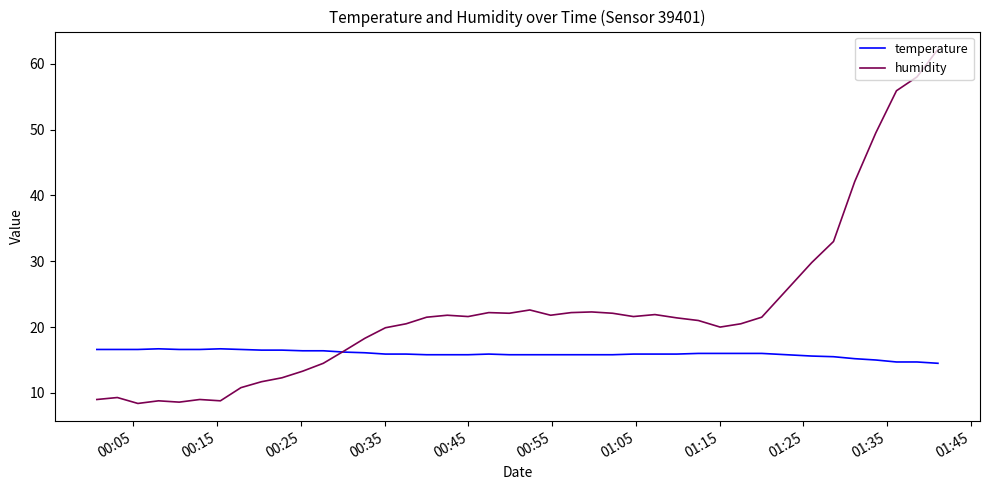

Which series has the largest total across all categories?

humidity